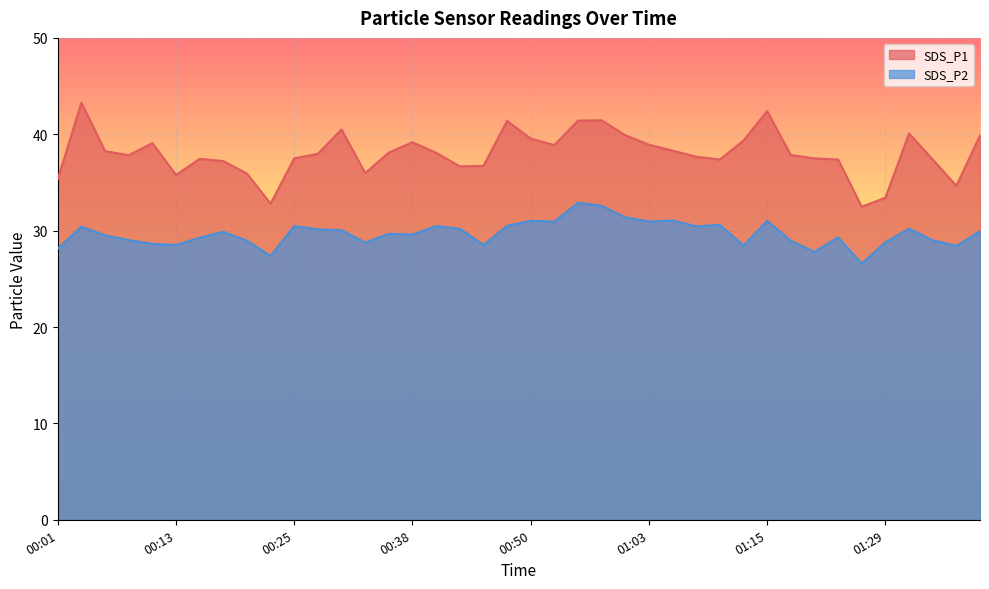

Is the value of SDS_P1 at 00:30 greater than the value of SDS_P2 at 00:03?

Yes